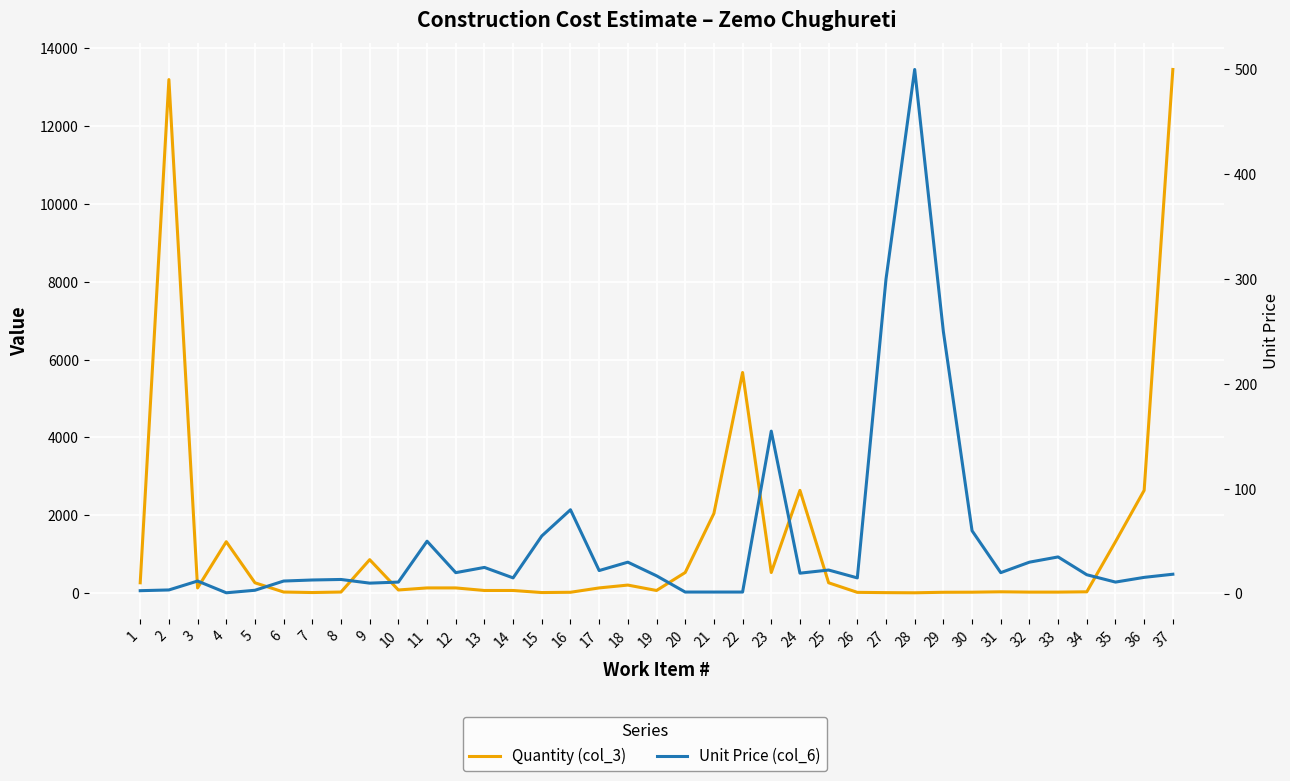

Reading right to left, what are all the values shown in this chart?

Quantity (col_3): 37=13460.0	36=2640.0	35=1320.0	34=32.0	33=24.0	32=24.0	31=32.0	30=22.0	29=20.0	28=7.0	27=11.0	26=18.0	25=264.0	24=2640.0	23=528.0	22=5670.0	21=2046.0	20=528.0	19=66.0	18=205.0	17=132.0	16=20.0	15=13.0	14=66.0	13=66.0	12=132.0	11=132.0	10=79.0	9=858.0	8=26.4	7=13.2	6=26.4	5=264.0	4=1320.0	3=132.0	2=13200.0	1=264.0
Unit Price (col_6): 37=18.5	36=15.5	35=11.0	34=18.0	33=35.0	32=30.0	31=20.0	30=60.0	29=250.0	28=500.0	27=300.0	26=15.0	25=22.5	24=19.5	23=155.0	22=1.5	21=1.5	20=1.5	19=17.0	18=30.0	17=22.0	16=80.0	15=55.0	14=15.0	13=25.0	12=20.0	11=50.0	10=11.0	9=10.0	8=13.5	7=13.0	6=12.0	5=3.2	4=0.8	3=12.0	2=3.5	1=2.8